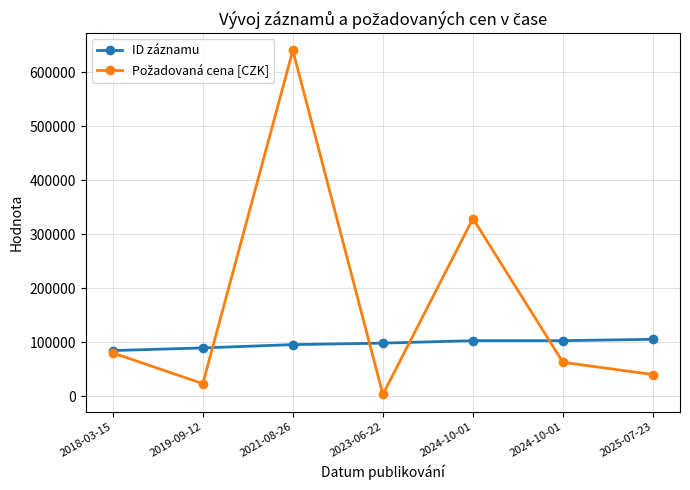

How many data points in ID záznamu are less than 98076?

3